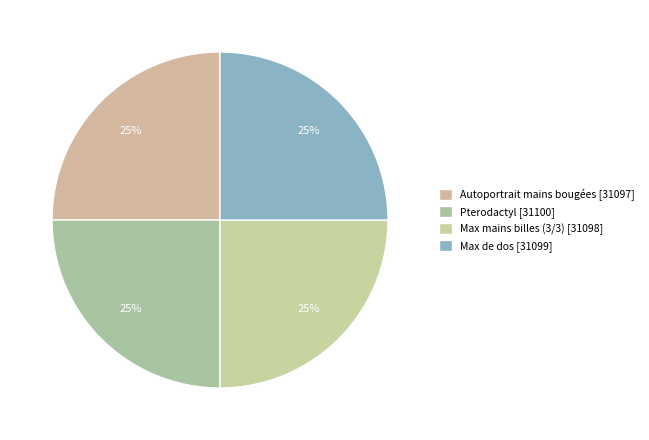

How many segments does this pie chart have?

4